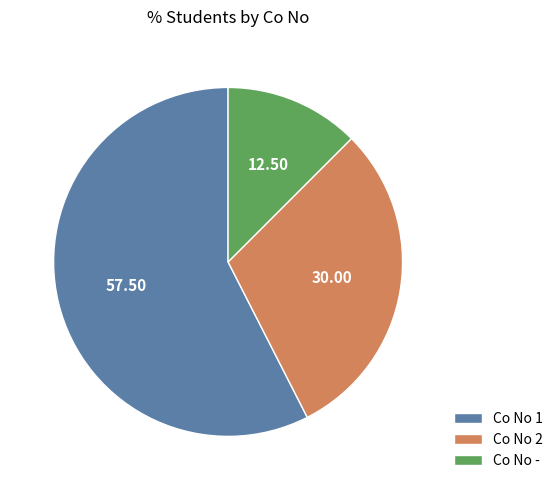

Which category has the biggest portion of the pie?

Co No 1